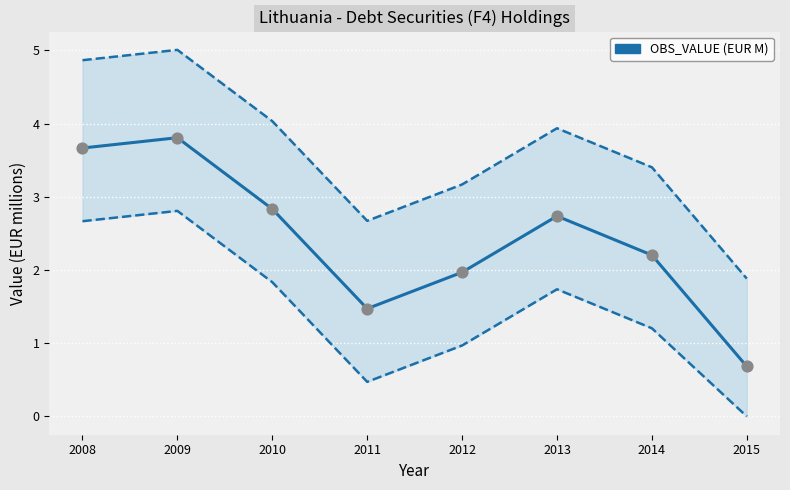

What is the change in value from 2012 to 2015?

-1.3